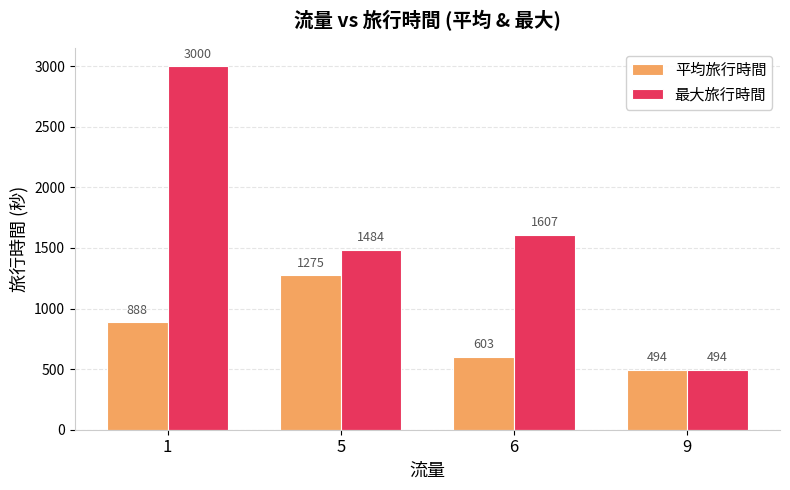

Is it true that 最大旅行時間 equals 459 at 6?

False